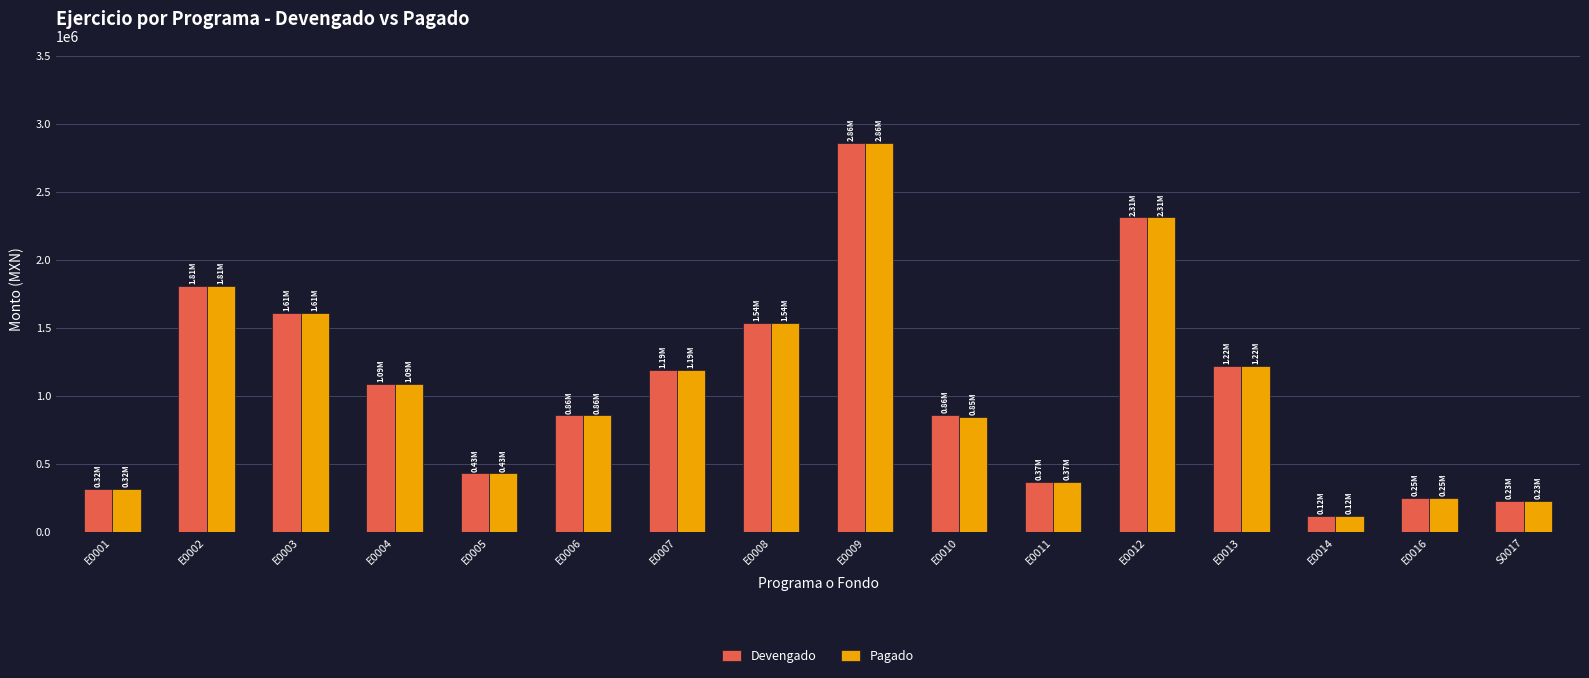

Which category has the highest value in the Pagado series?

E0009